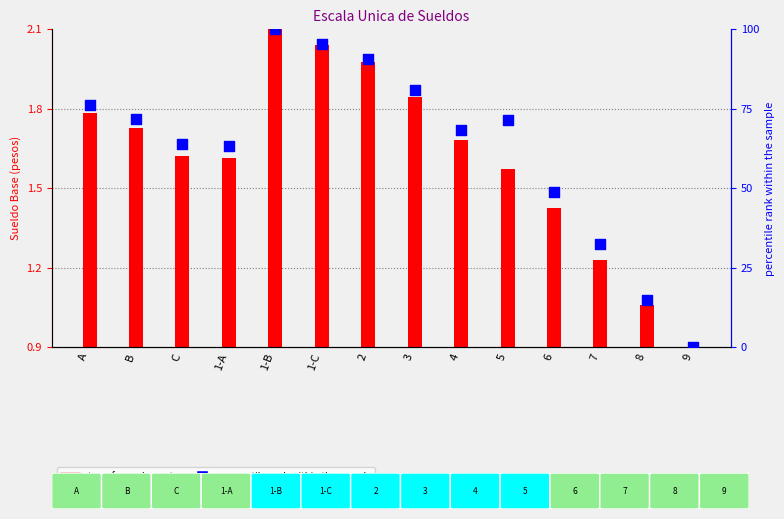

What is the ratio of the value at A to the value at 5?

1.1